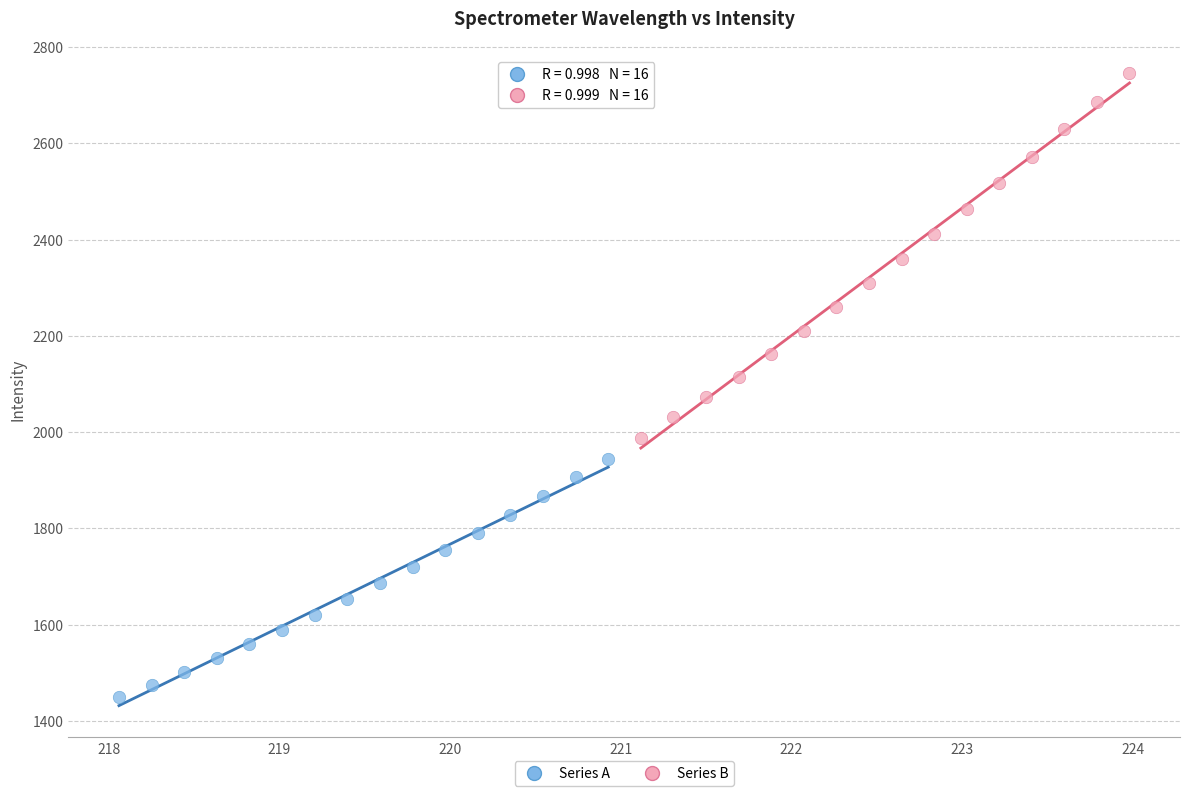

Which series contains the highest Y value?

Series B